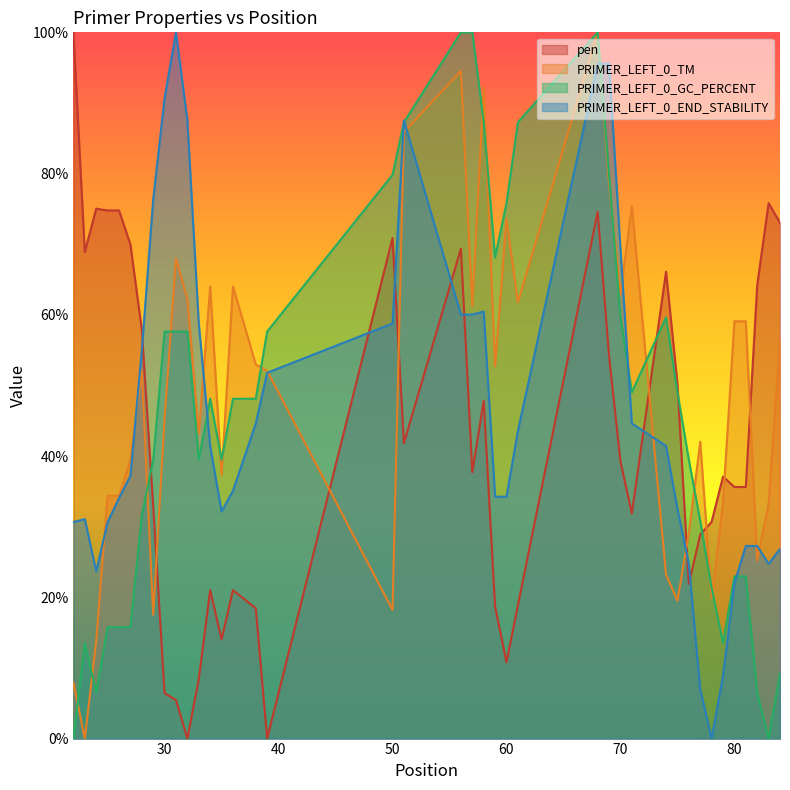

True or false: PRIMER_LEFT_0_TM and pen cross at least once.

True